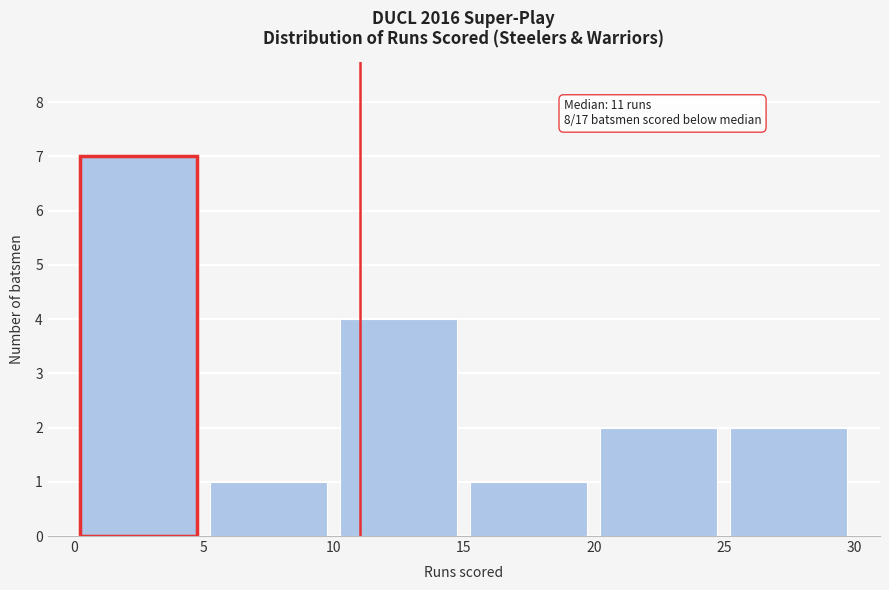

Over which range of the x-axis is the bar tallest?

0 to 5